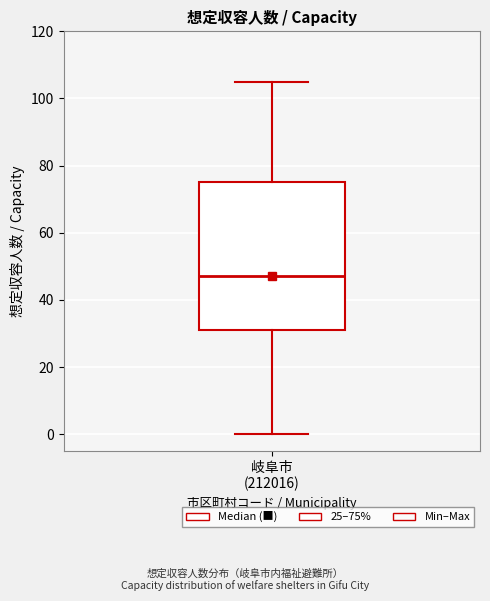

Where is the lower edge of the box for 岐阜市 (212016) on the y-axis? The values are not printed on the chart, so give them approximately, as read against the axis.

32